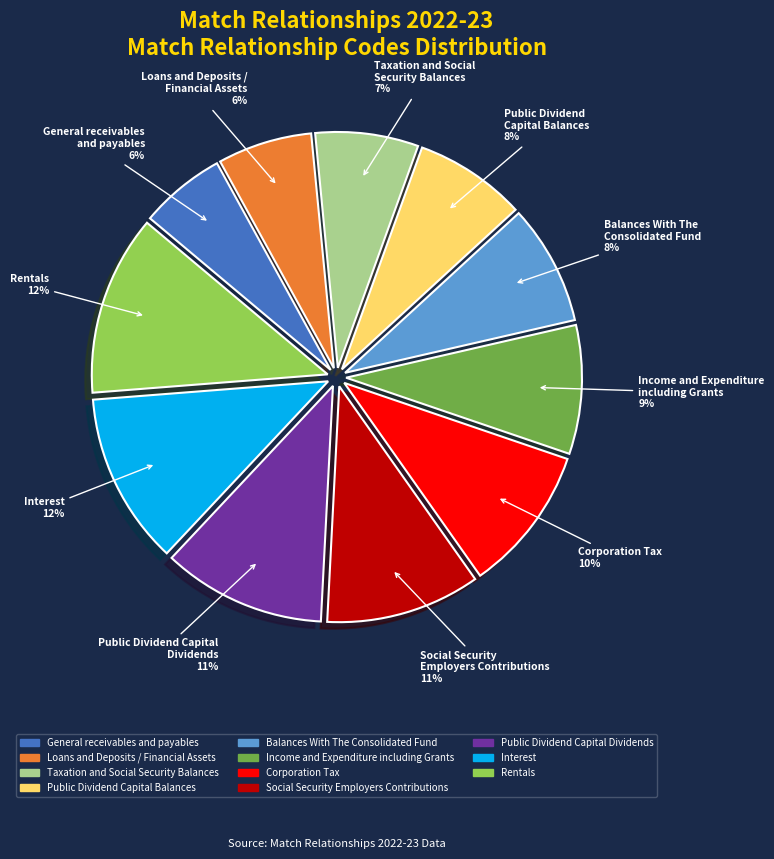

How many segments does this pie chart have?

11